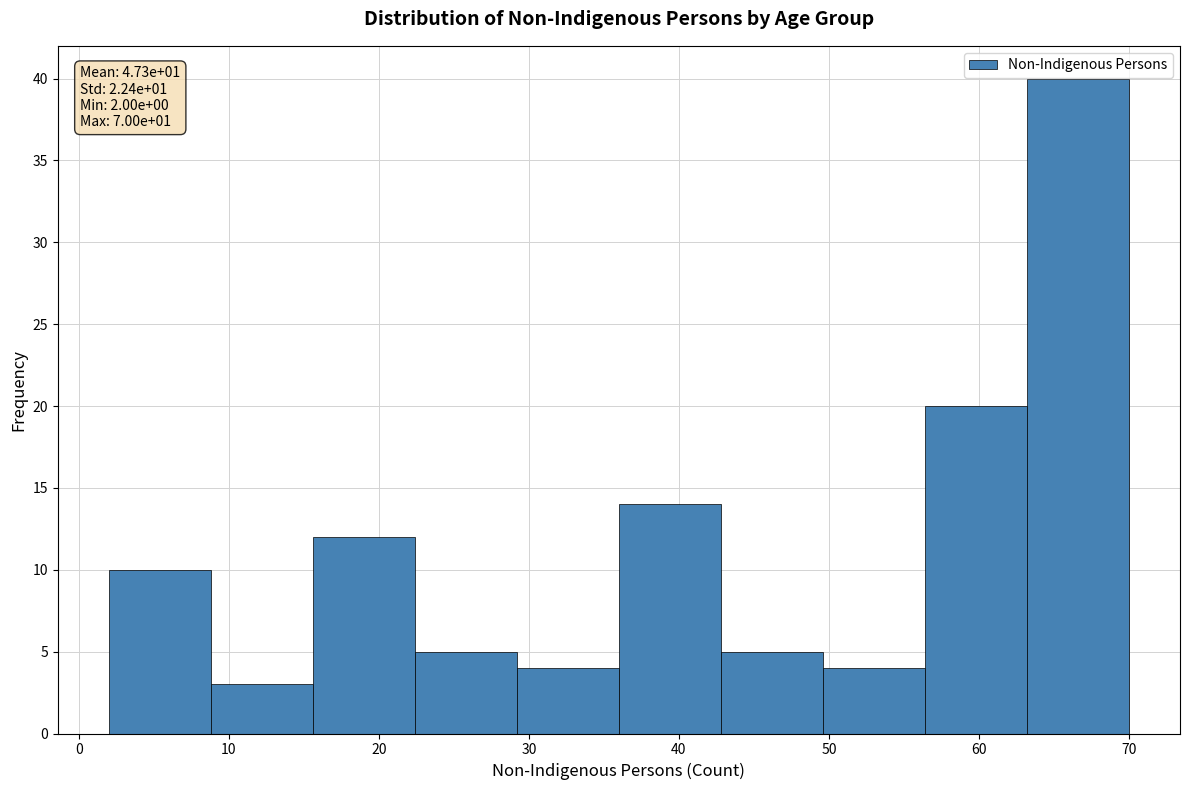

Which range on the x-axis has the tallest bar?

63.2 to 70.0